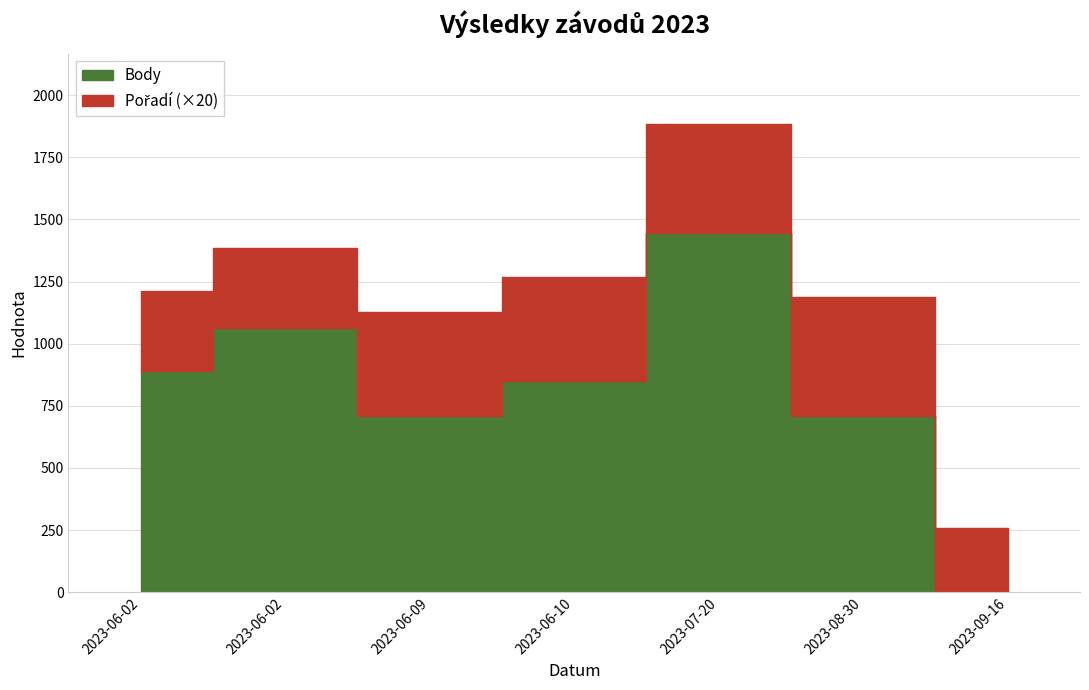

Where is the first local maximum for Pořadí?

2023-08-30